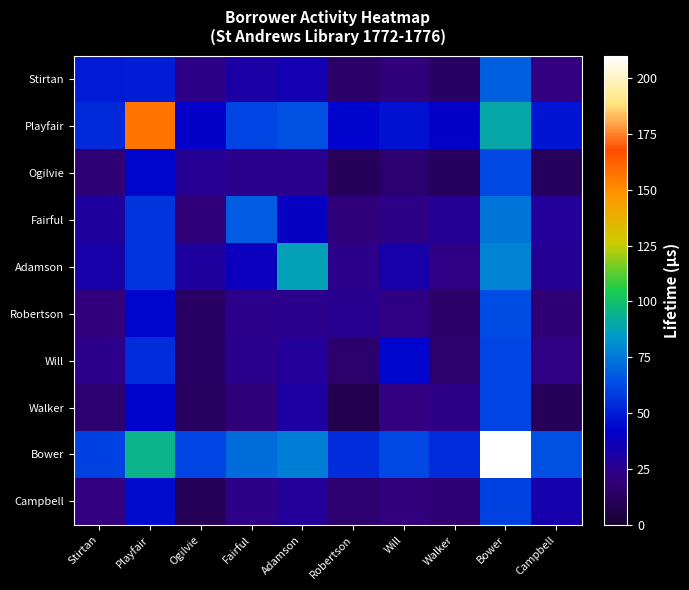

Reading left to right, extract all data points from this chart.

Stirtan: Stirtan=50.0	Playfair=50.5	Ogilvie=23.8	Fairful=31.8	Adamson=35.2	Robertson=15.6	Will=20.1	Walker=13.8	Bower=68.7	Campbell=21.8
Playfair: Stirtan=53.8	Playfair=157.0	Ogilvie=41.2	Fairful=60.9	Adamson=64.3	Robertson=42.9	Will=47.1	Walker=41.8	Bower=89.8	Campbell=47.7
Ogilvie: Stirtan=18.6	Playfair=43.9	Ogilvie=27.0	Fairful=24.9	Adamson=24.9	Robertson=11.2	Will=16.4	Walker=12.1	Bower=62.1	Campbell=12.0
Fairful: Stirtan=29.6	Playfair=57.2	Ogilvie=19.2	Fairful=68.0	Adamson=39.8	Robertson=20.2	Will=23.7	Walker=27.2	Bower=74.2	Campbell=28.3
Adamson: Stirtan=32.3	Playfair=57.0	Ogilvie=30.3	Fairful=38.2	Adamson=87.0	Robertson=24.5	Will=32.7	Walker=22.8	Bower=78.3	Campbell=27.6
Robertson: Stirtan=20.6	Playfair=43.9	Ogilvie=13.5	Fairful=24.0	Adamson=25.1	Robertson=26.0	Will=22.2	Walker=15.0	Bower=63.4	Campbell=18.7
Will: Stirtan=24.5	Playfair=54.5	Ogilvie=13.6	Fairful=25.0	Adamson=28.2	Robertson=15.8	Will=44.0	Walker=15.6	Bower=61.2	Campbell=22.5
Walker: Stirtan=16.8	Playfair=42.8	Ogilvie=12.9	Fairful=19.2	Adamson=30.5	Robertson=8.0	Will=21.6	Walker=23.0	Bower=61.0	Campbell=11.0
Bower: Stirtan=60.1	Playfair=94.9	Ogilvie=61.3	Fairful=71.8	Adamson=77.0	Robertson=54.7	Will=62.1	Walker=54.4	Bower=210.0	Campbell=64.4
Campbell: Stirtan=22.0	Playfair=45.8	Ogilvie=10.6	Fairful=23.4	Adamson=28.3	Robertson=17.0	Will=20.6	Walker=17.9	Bower=60.5	Campbell=33.0